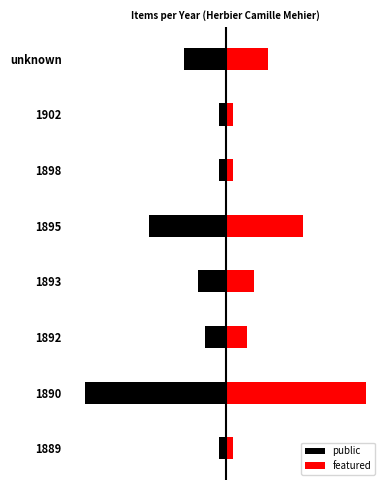

What is the difference between the maximum and minimum values in the public series?

19